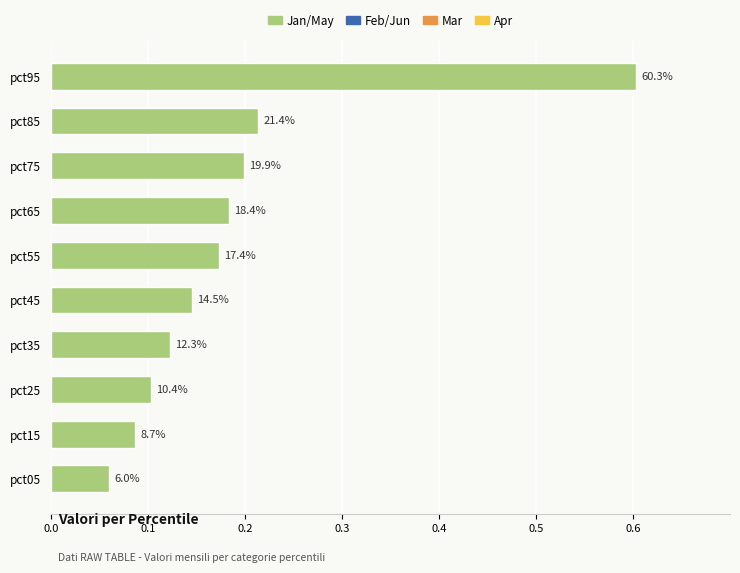

How many bars are there in total?

10